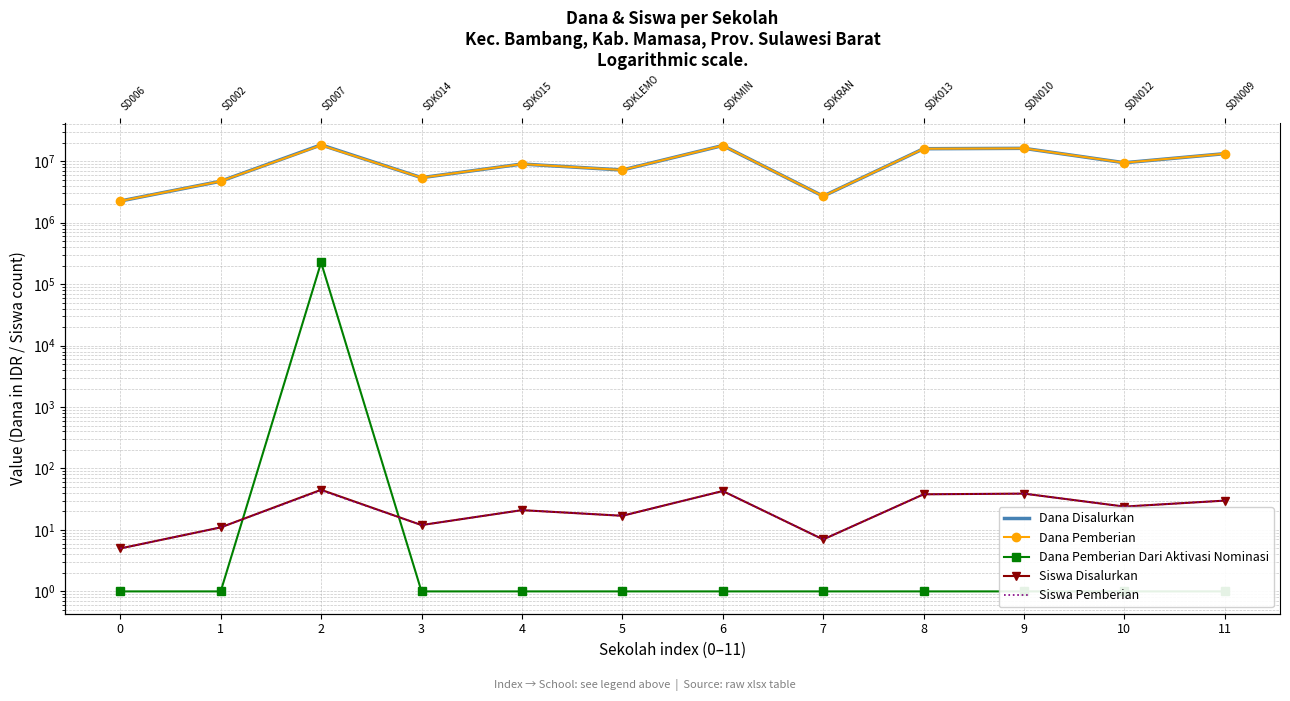

How many lines are shown in the chart?

5